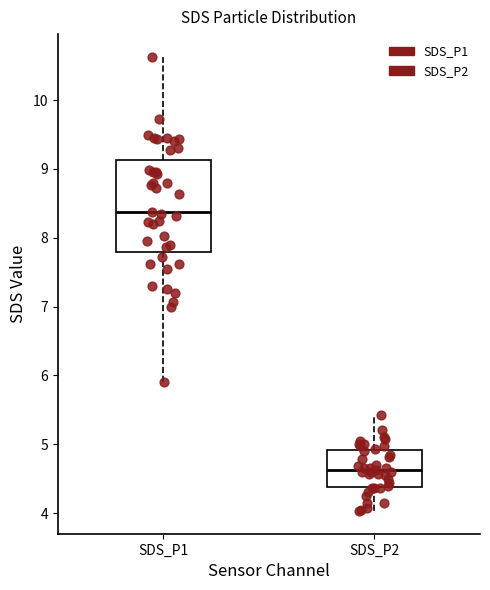

Where is the lower edge of the box for SDS_P2 on the y-axis? The values are not printed on the chart, so give them approximately, as read against the axis.

4.4